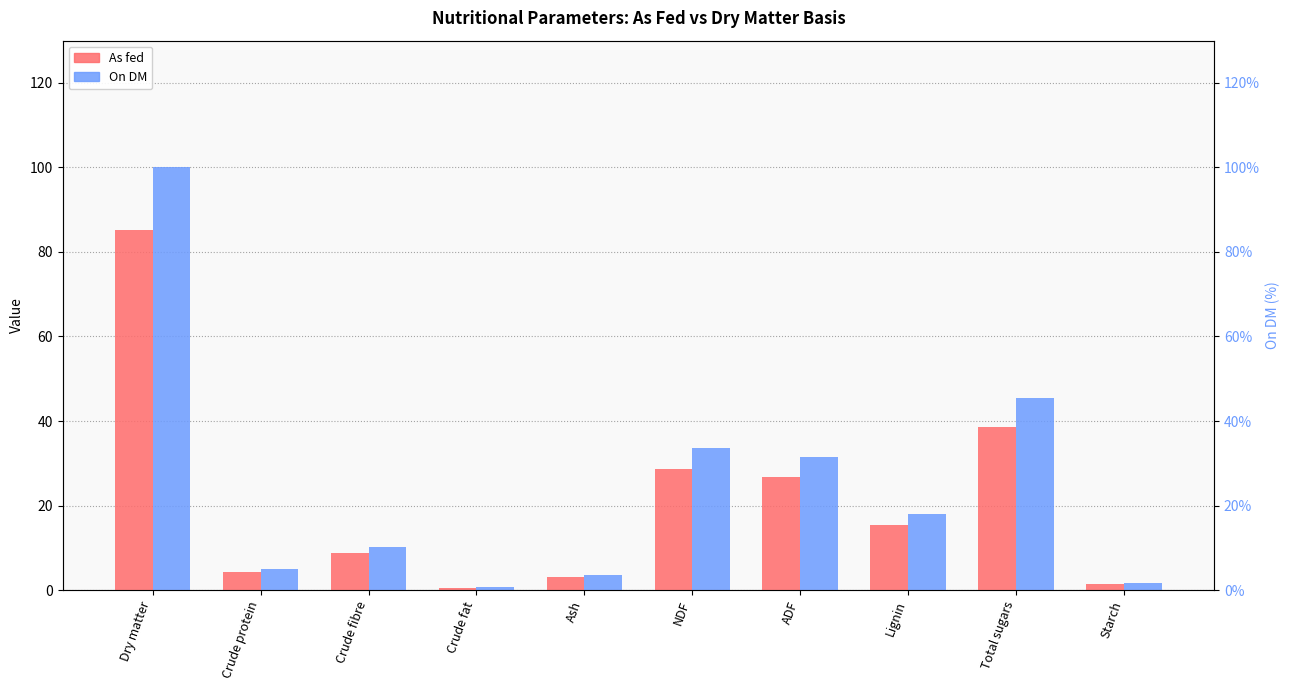

Reading left to right, transcribe all the data shown in this chart.

As fed: 85.2	4.3	8.7	0.6	3.0	28.7	26.8	15.3	38.7	1.4
On DM: 100.0	5.0	10.3	0.7	3.5	33.7	31.5	18.0	45.4	1.6